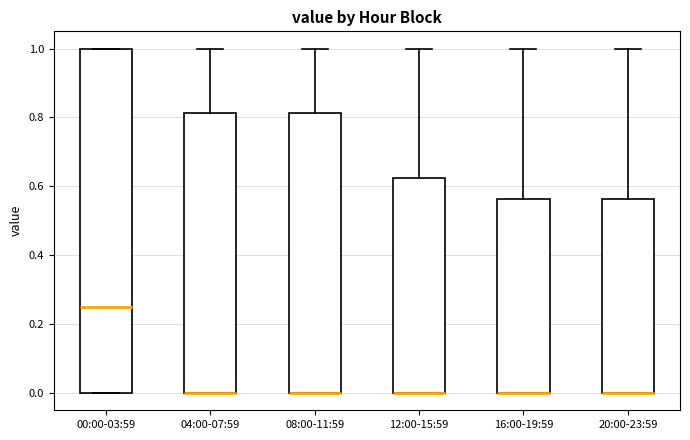

Reading left to right, transcribe this box plot: for each box, give where its median line is, the range the box spans, and where its two whiskers end, as read against the y-axis. The values are not printed on the chart, so give them approximately, as read against the axis.

00:00-03:59: median 0.26, box 0.00 to 1.00, whiskers 0.00 to 1.00
04:00-07:59: median 0.00 (drawn on the box's lower edge), box 0.00 to 0.82, whiskers 0.00 to 1.00
08:00-11:59: median 0.00 (drawn on the box's lower edge), box 0.00 to 0.82, whiskers 0.00 to 1.00
12:00-15:59: median 0.00 (drawn on the box's lower edge), box 0.00 to 0.62, whiskers 0.00 to 1.00
16:00-19:59: median 0.00 (drawn on the box's lower edge), box 0.00 to 0.56, whiskers 0.00 to 1.00
20:00-23:59: median 0.00 (drawn on the box's lower edge), box 0.00 to 0.56, whiskers 0.00 to 1.00